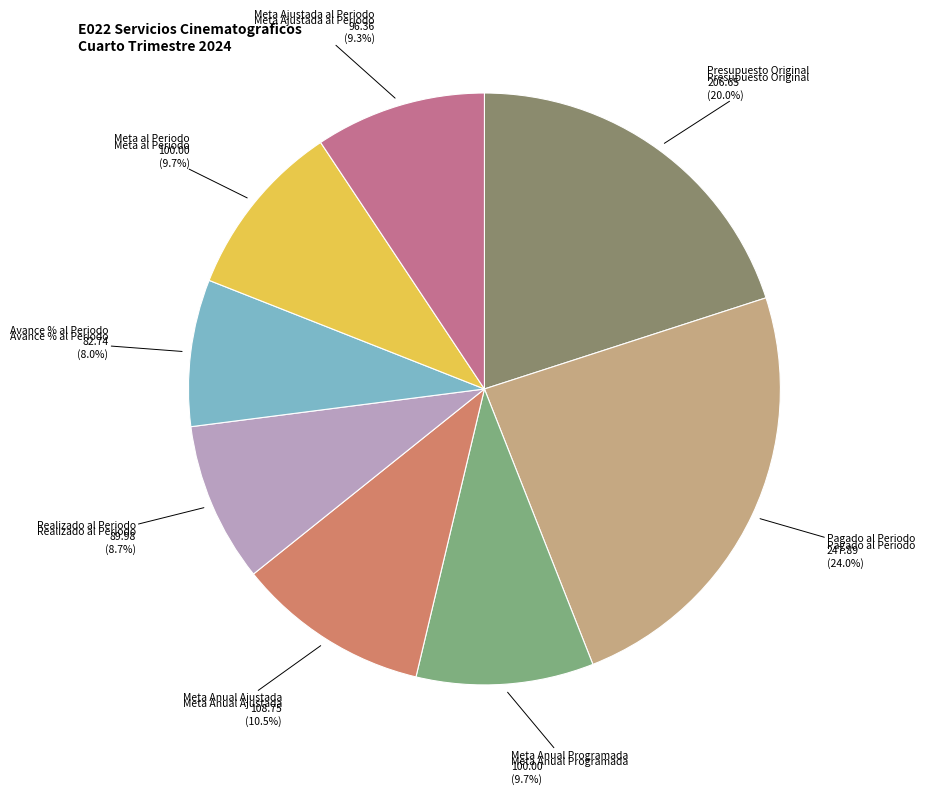

Does any single category account for the majority?

No